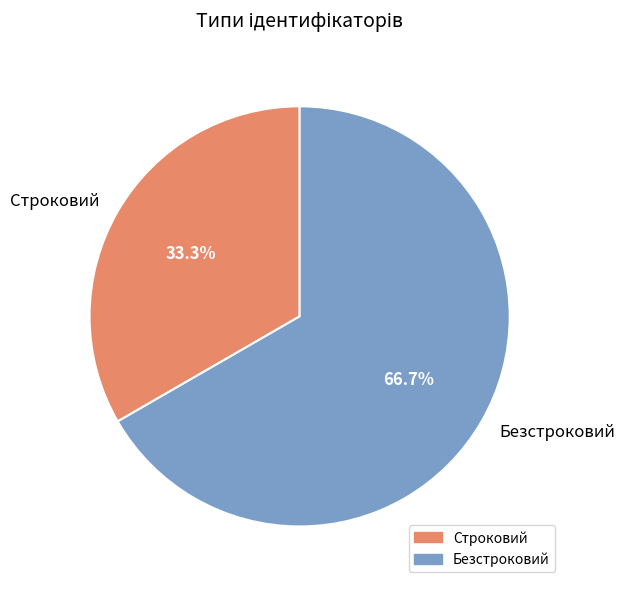

What is the largest slice in the pie chart?

Безстроковий